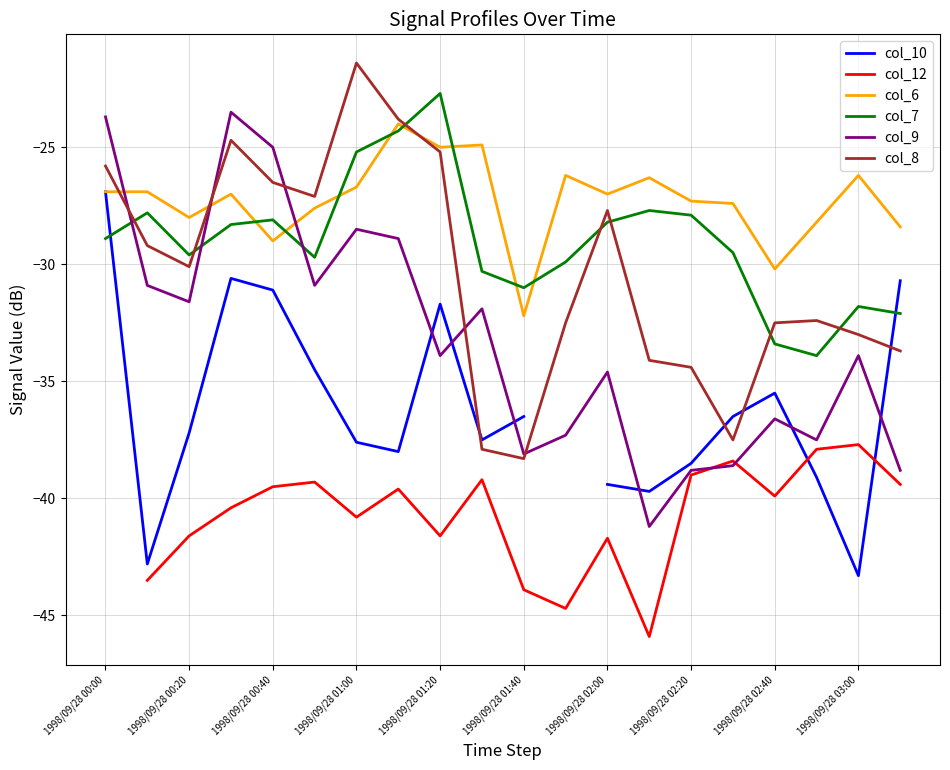

At which label does col_10 reach its peak?

1998/09/28 00:00